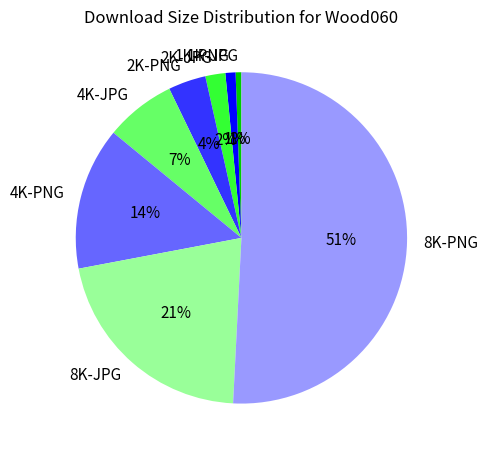

Which category has the biggest portion of the pie?

8K-PNG